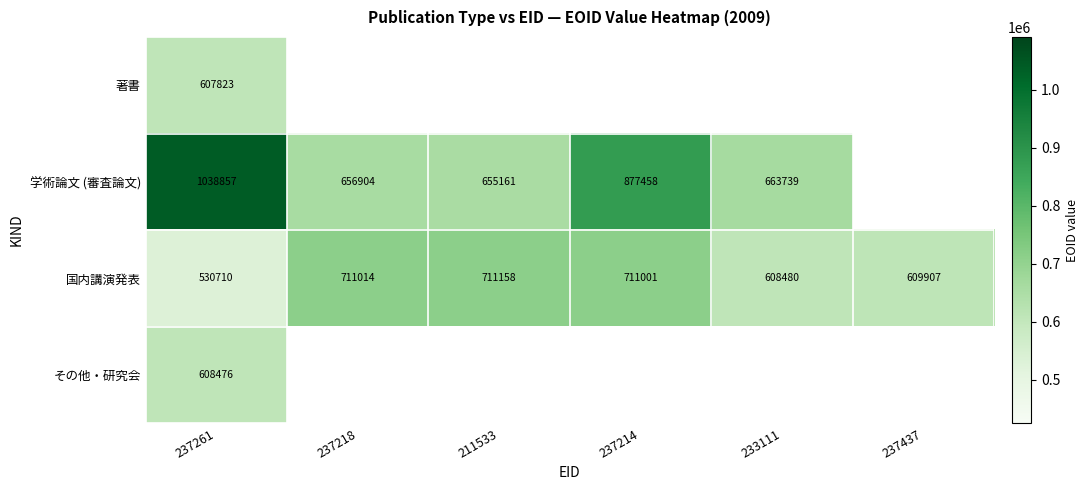

The value of 著書 at 237261 is 607823. True or false?

True